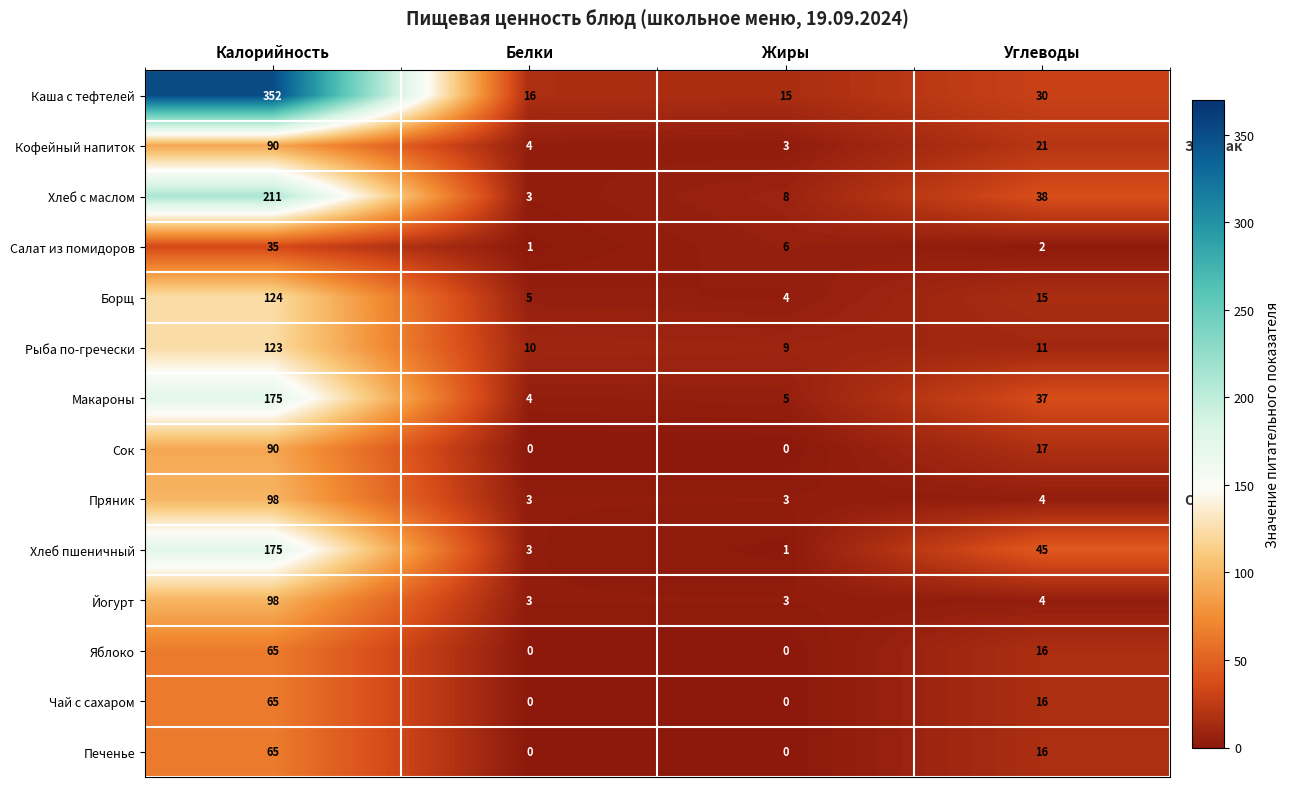

What is the greatest value displayed?

352